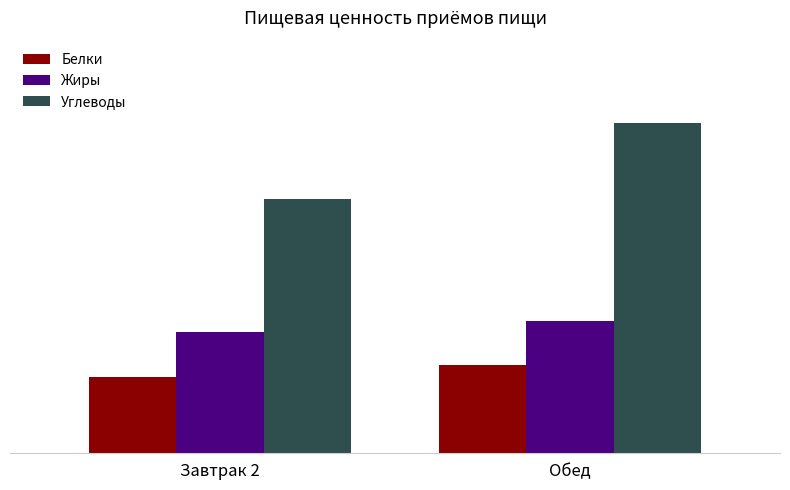

At which label does Белки first exceed 23?

Обед